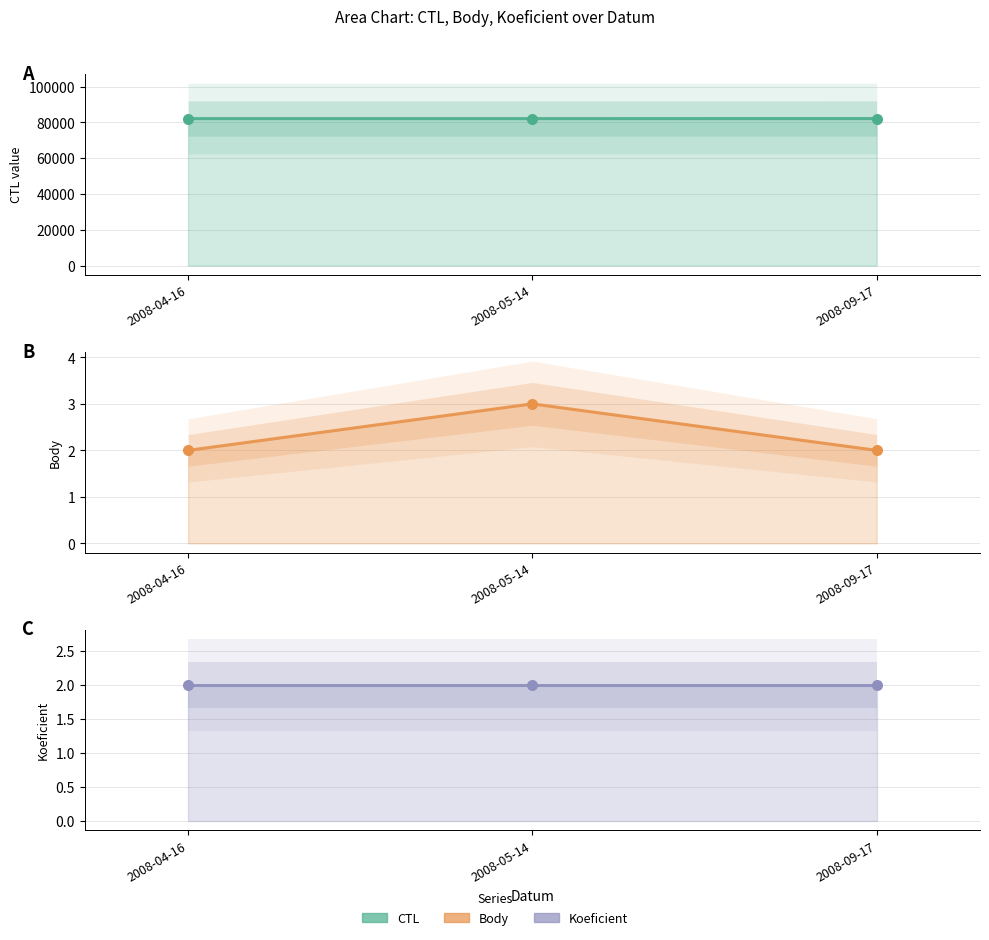

Which series reaches the minimum Y coordinate?

Body line